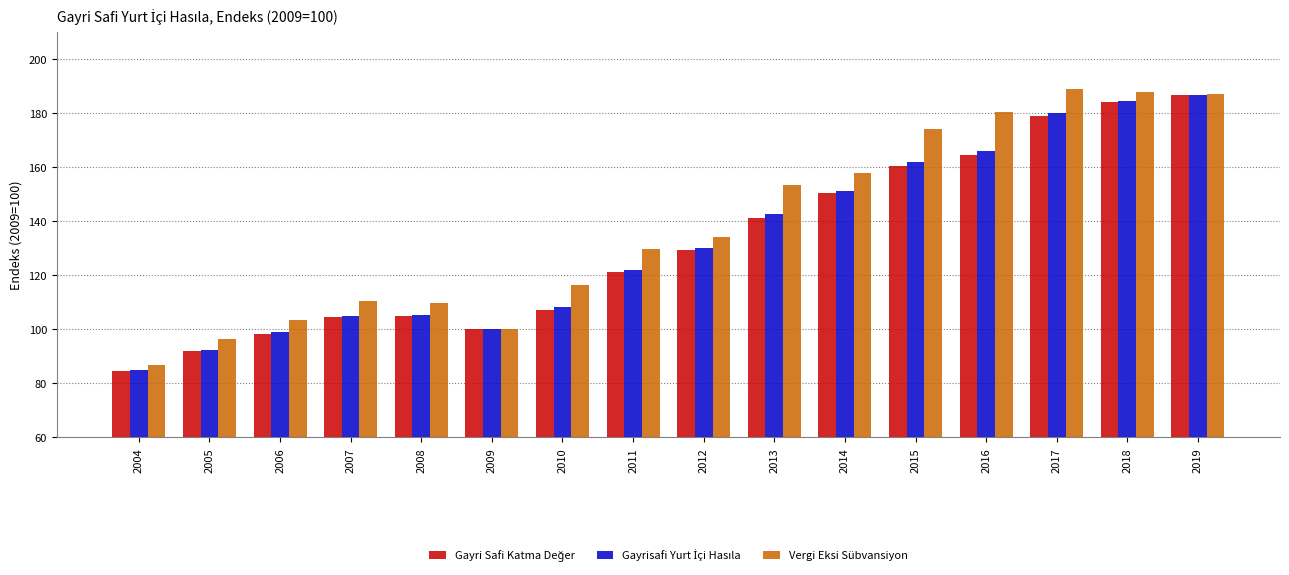

At which label is Vergi Eksi Sübvansiyon closest to 138?

2012